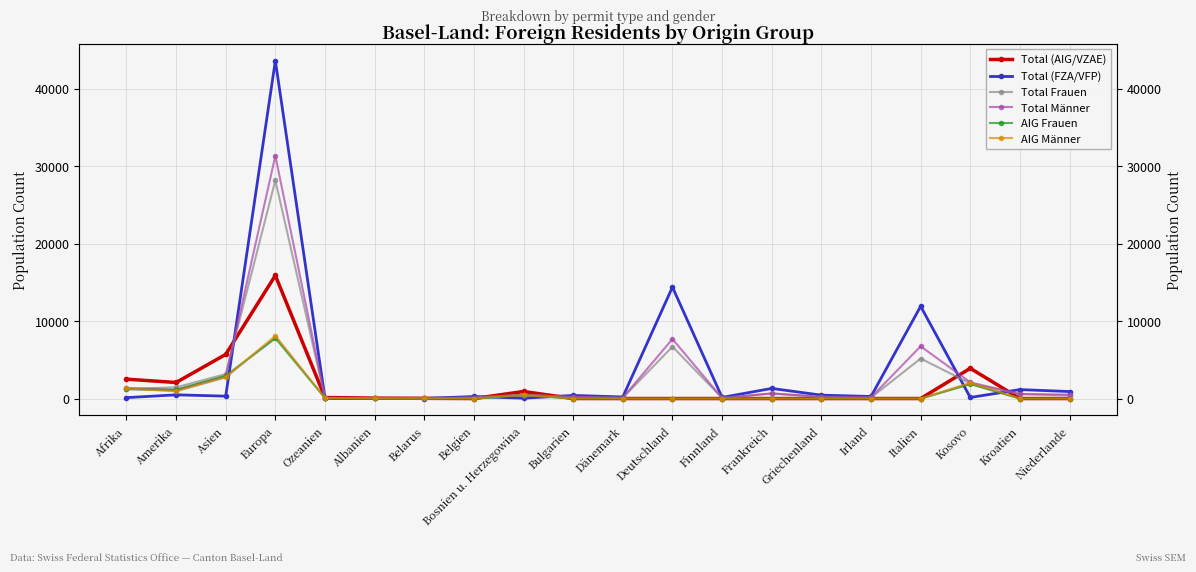

At how many categories does at least one series exceed 29834?

1